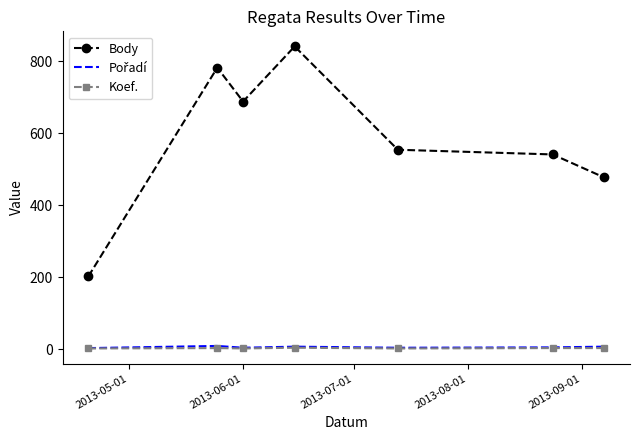

True or false: Body has more than 2 points higher than both neighbors.

False